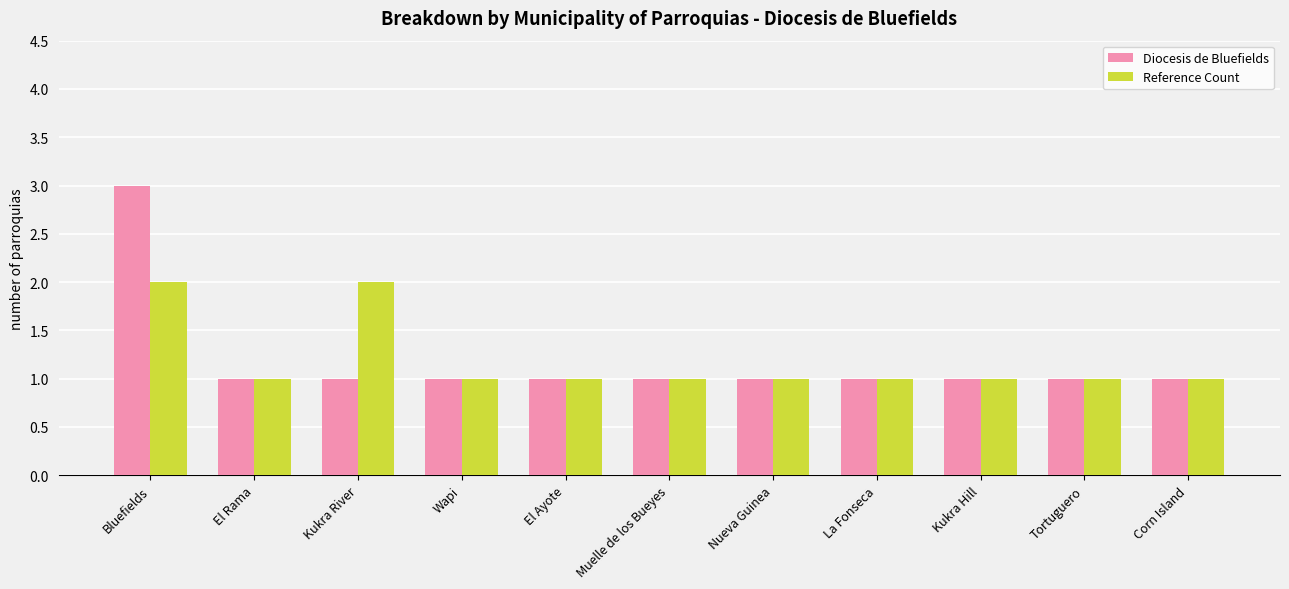

What is the sum of all Diocesis de Bluefields values?

13